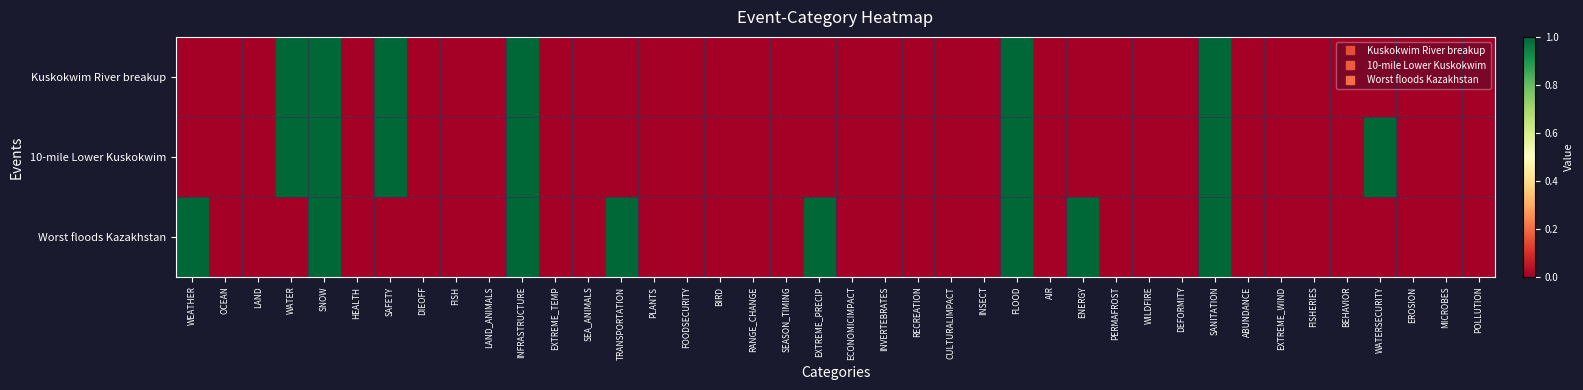

At RECREATION, list the series in order from largest to smallest.

Kuskokwim River breakup, 10-mile Lower Kuskokwim, Worst floods Kazakhstan